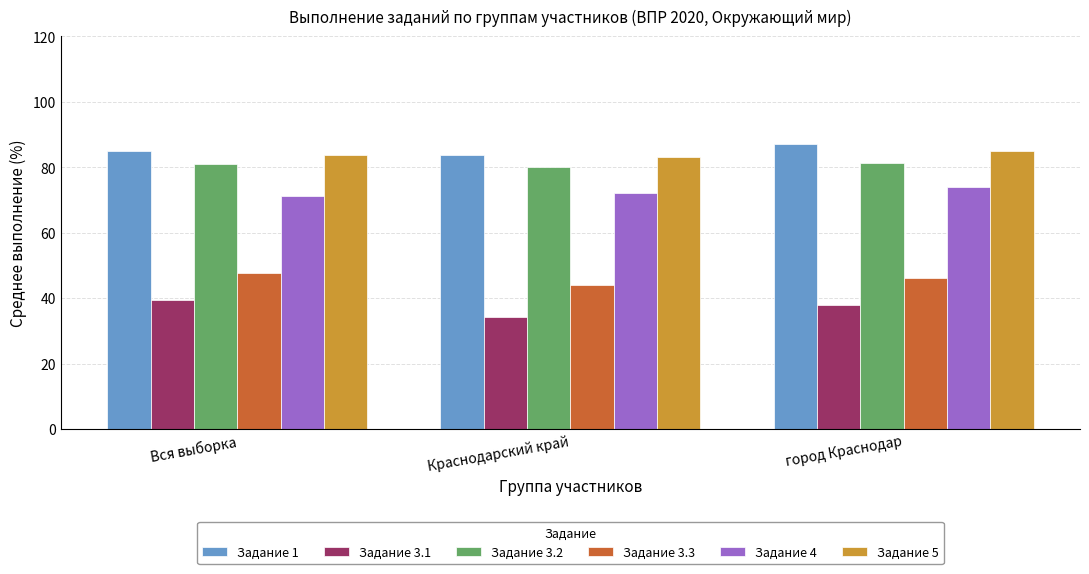

Which category has the highest value in the Задание 3.3 series?

Вся выборка